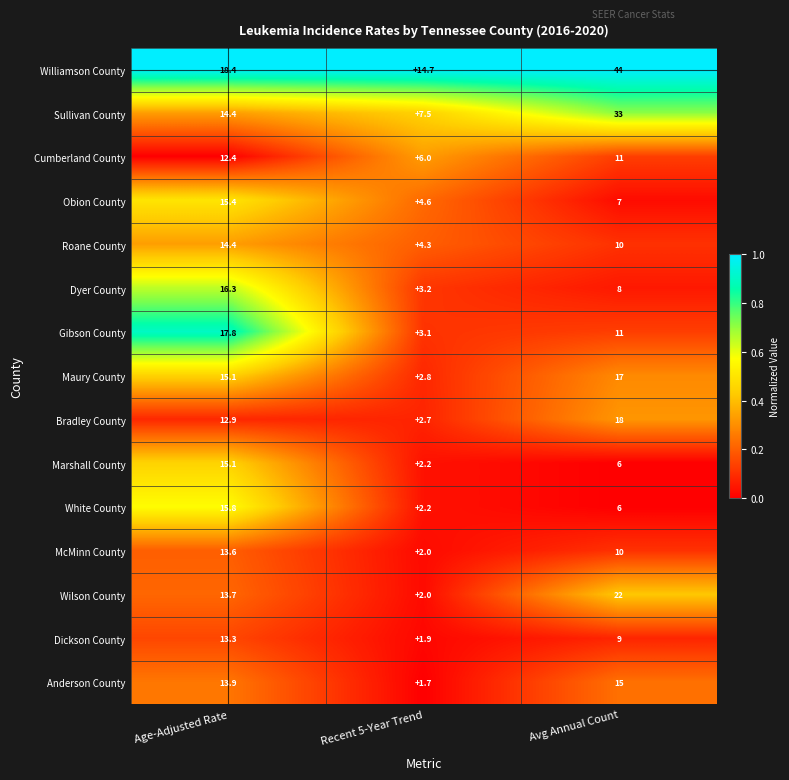

What is the difference between the maximum and minimum values in the Williamson County series?

29.3